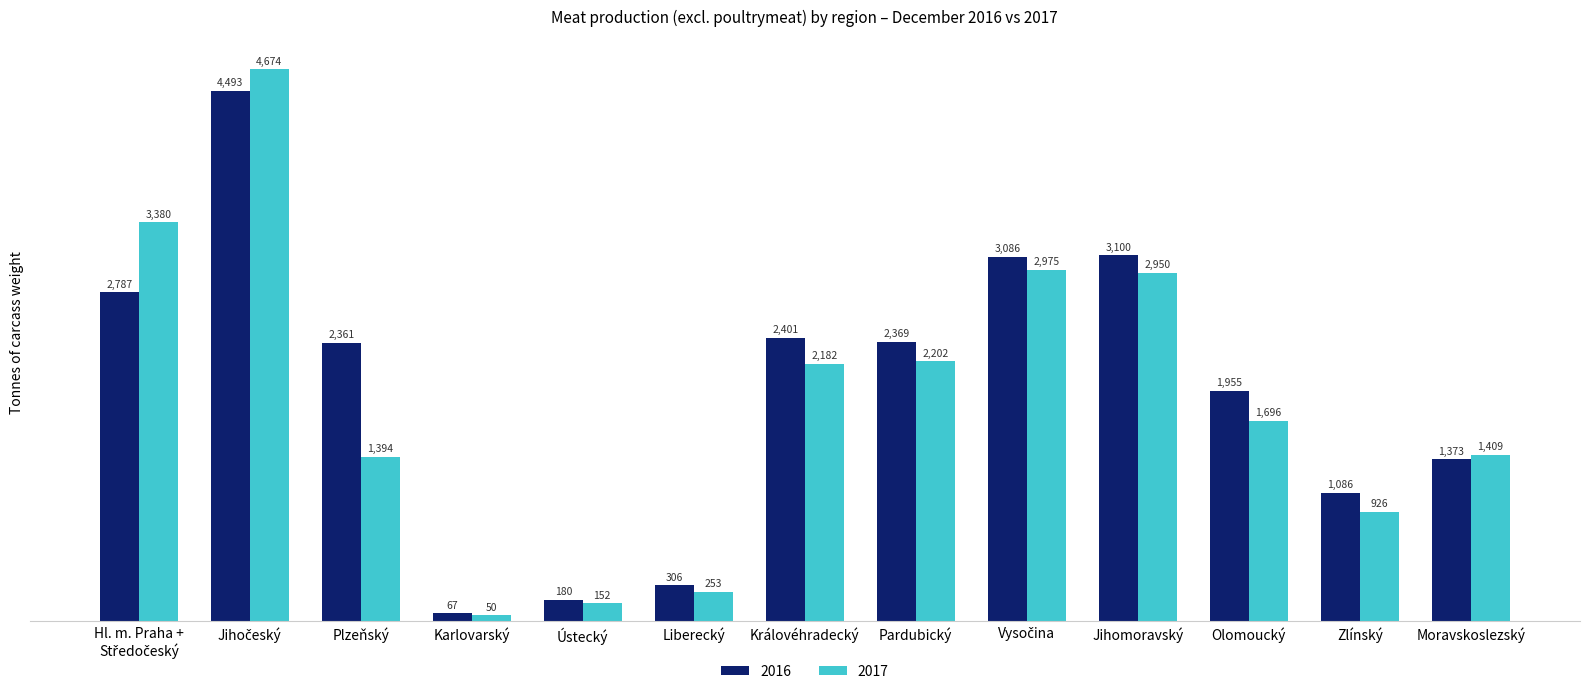

What are all the series names shown in the legend?

2016, 2017